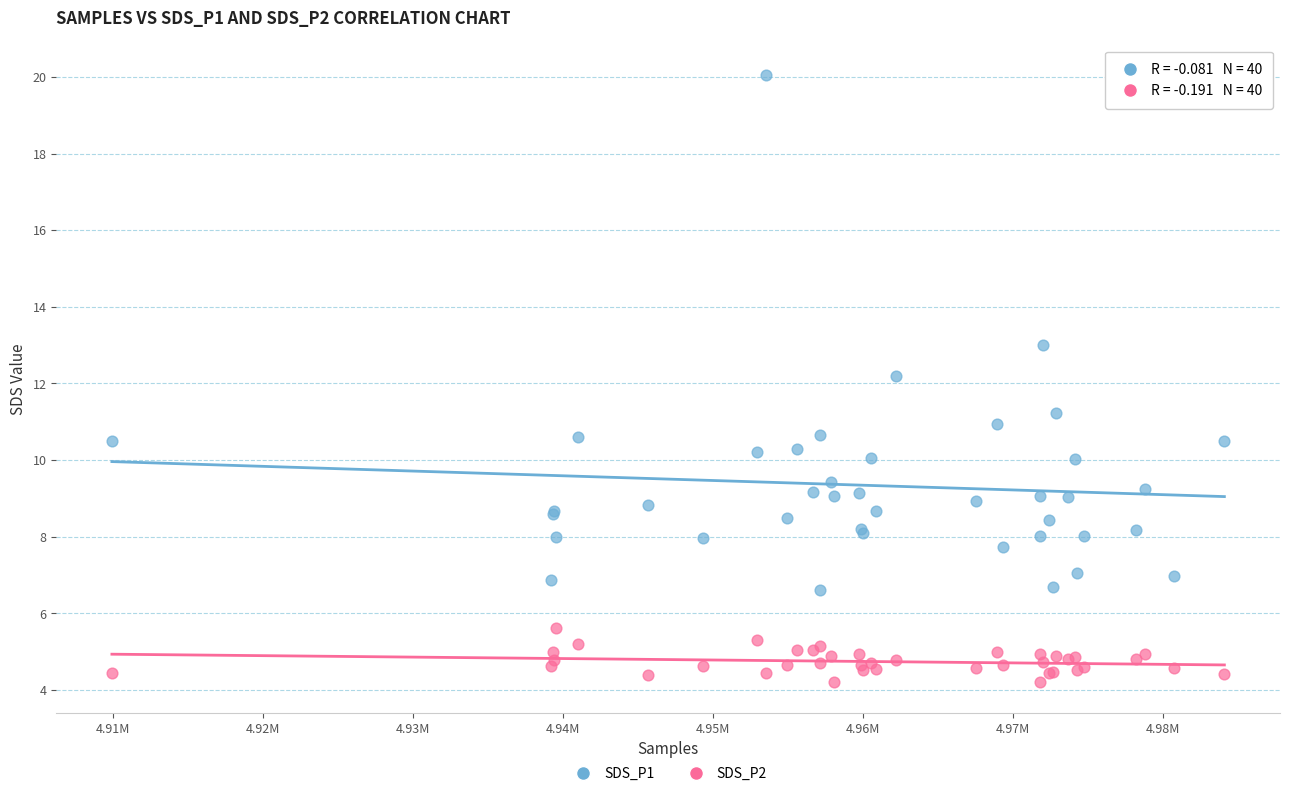

Across all series, what Y value is closest to 12?

12.2